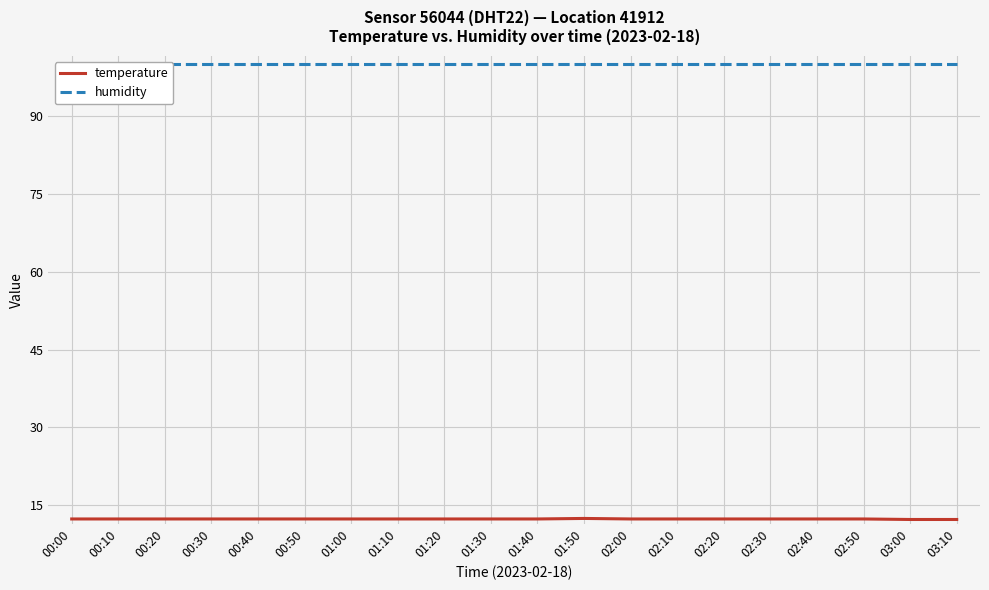

True or false: temperature and humidity intersect in this chart.

False